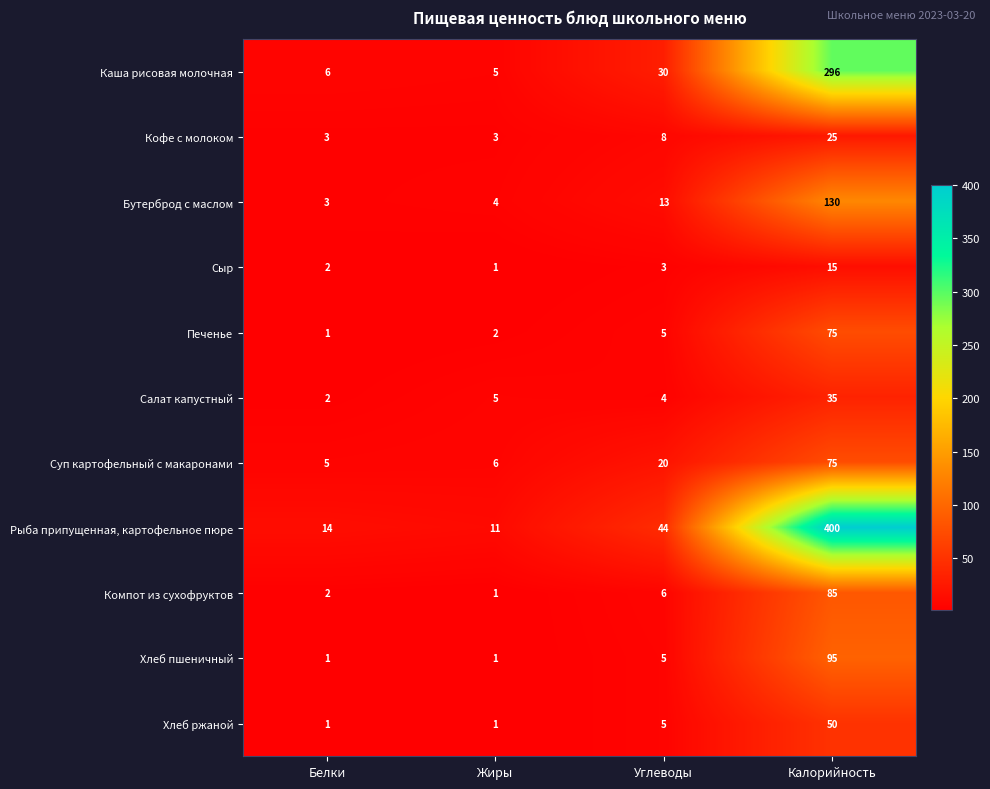

Which category has the highest value across all series?

Калорийность